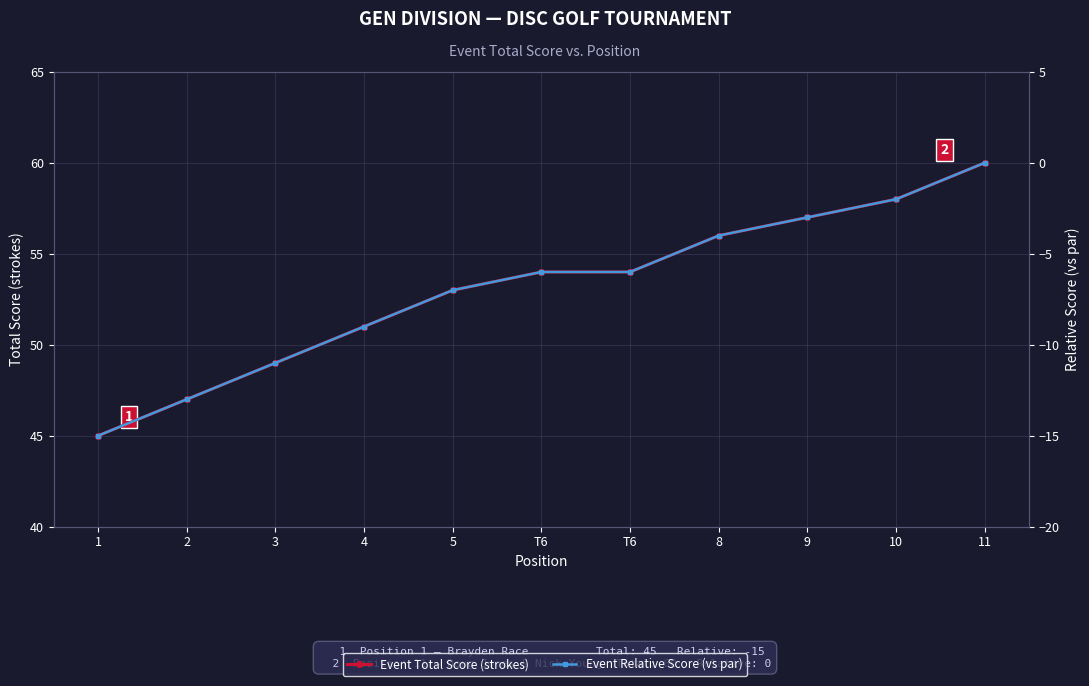

At which category is the sum across all series the highest?

11